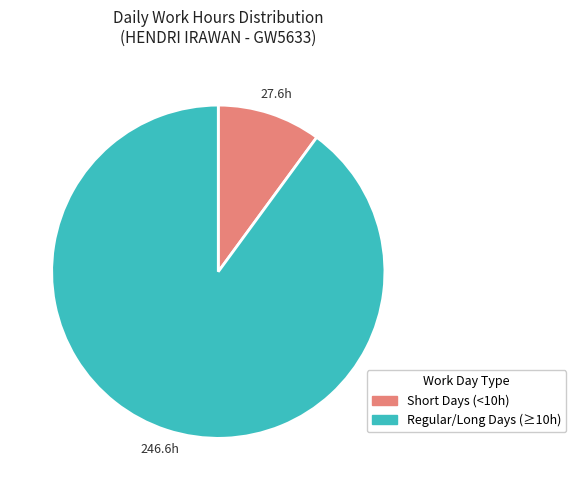

Is Regular/Long Days (≥10h) the majority of the pie?

Yes